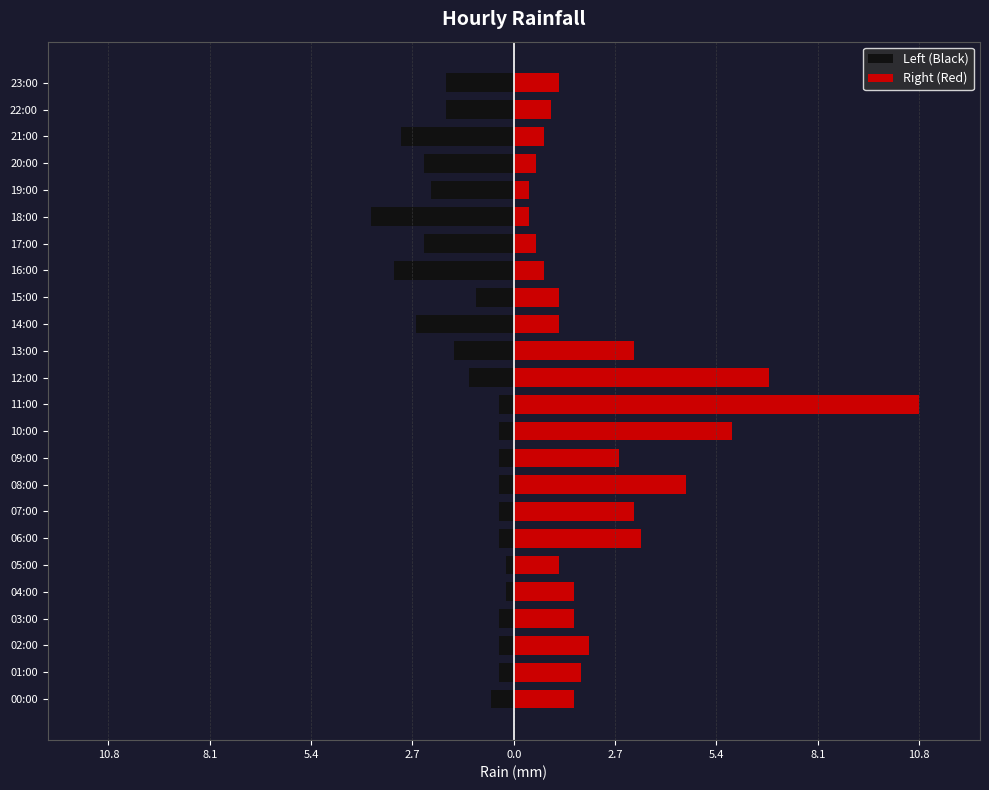

Which has a higher value, 16:00 or 00:00?

00:00